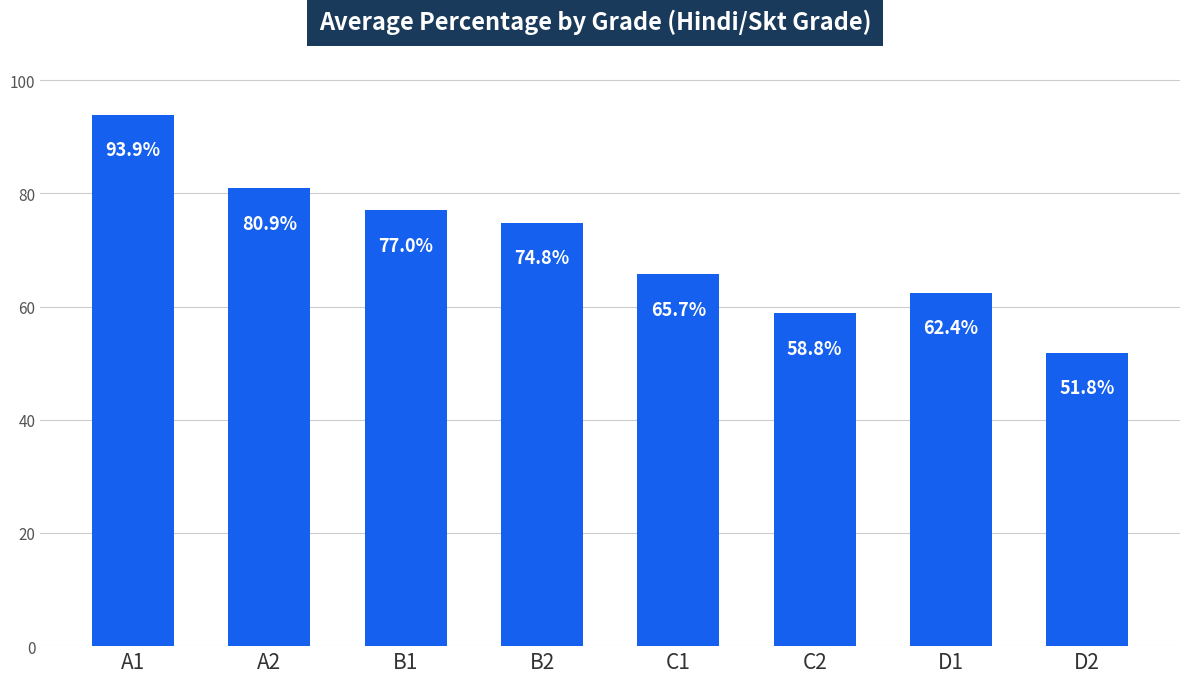

How many bars are there in total?

8